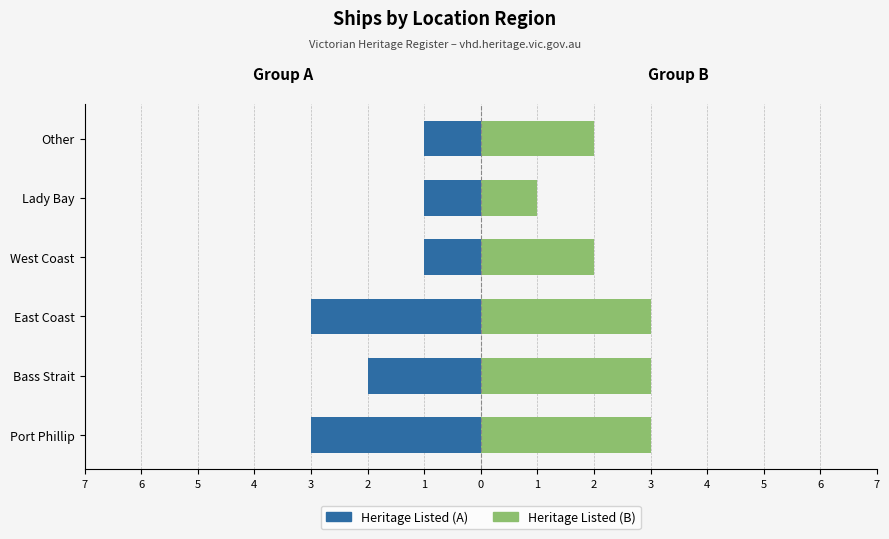

List the labels in order of Heritage Listed (A) value, largest first.

West Coast, Lady Bay, Other, Bass Strait, Port Phillip, East Coast